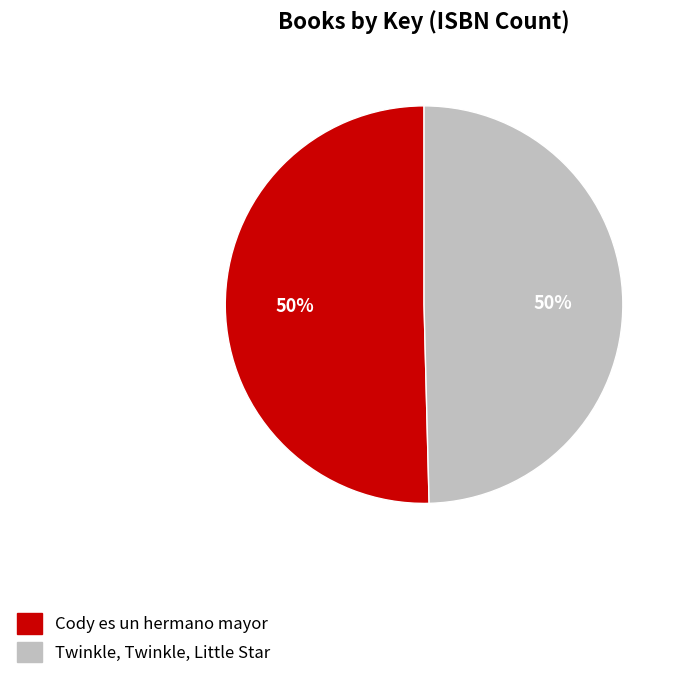

Combined, do Cody es un hermano mayor and Twinkle, Twinkle, Little Star account for over 50%?

Yes